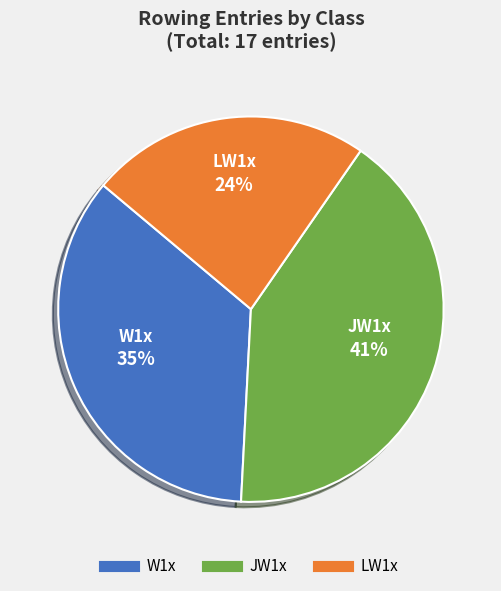

To the nearest percent, what percentage of the pie is LW1x?

24%